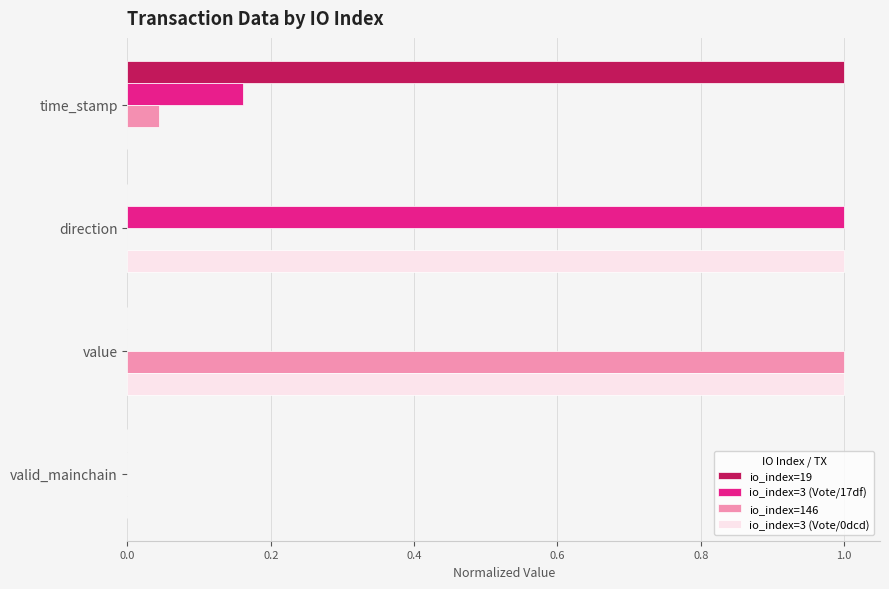

Is it true that io_index=146 equals 0.4 at direction?

False